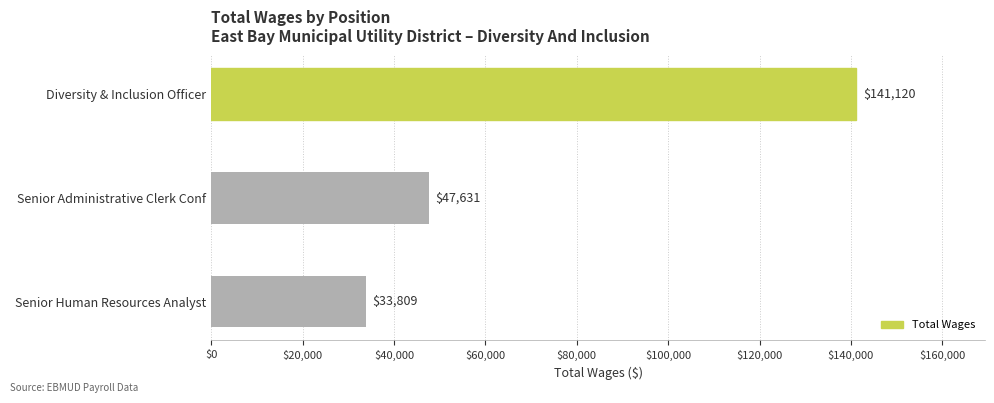

The chart shows a value of 141120 at Diversity & Inclusion Officer. True or false?

True